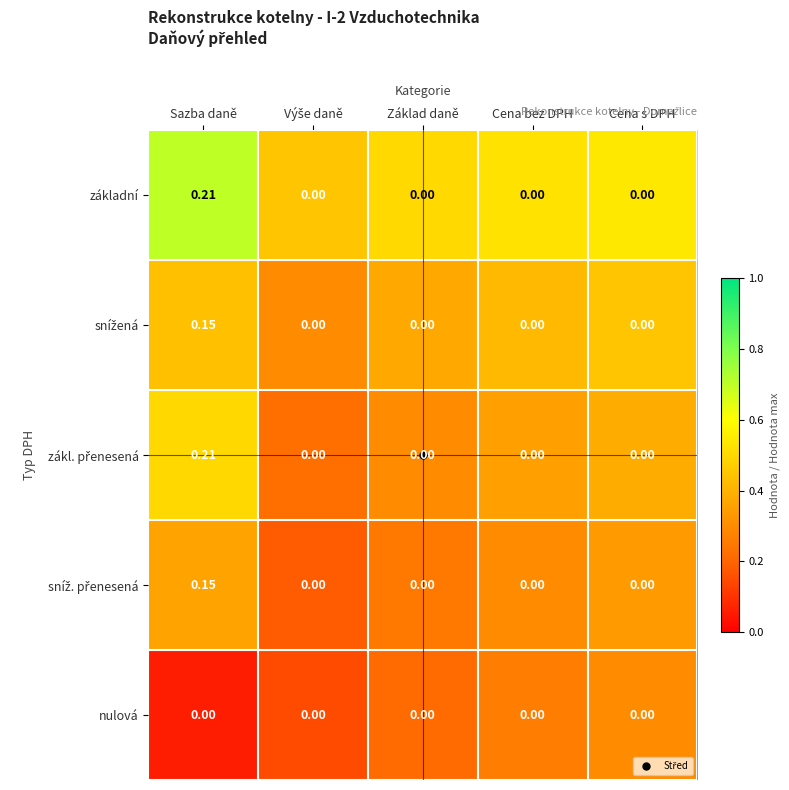

At which category is the sum across all series the highest?

Sazba daně